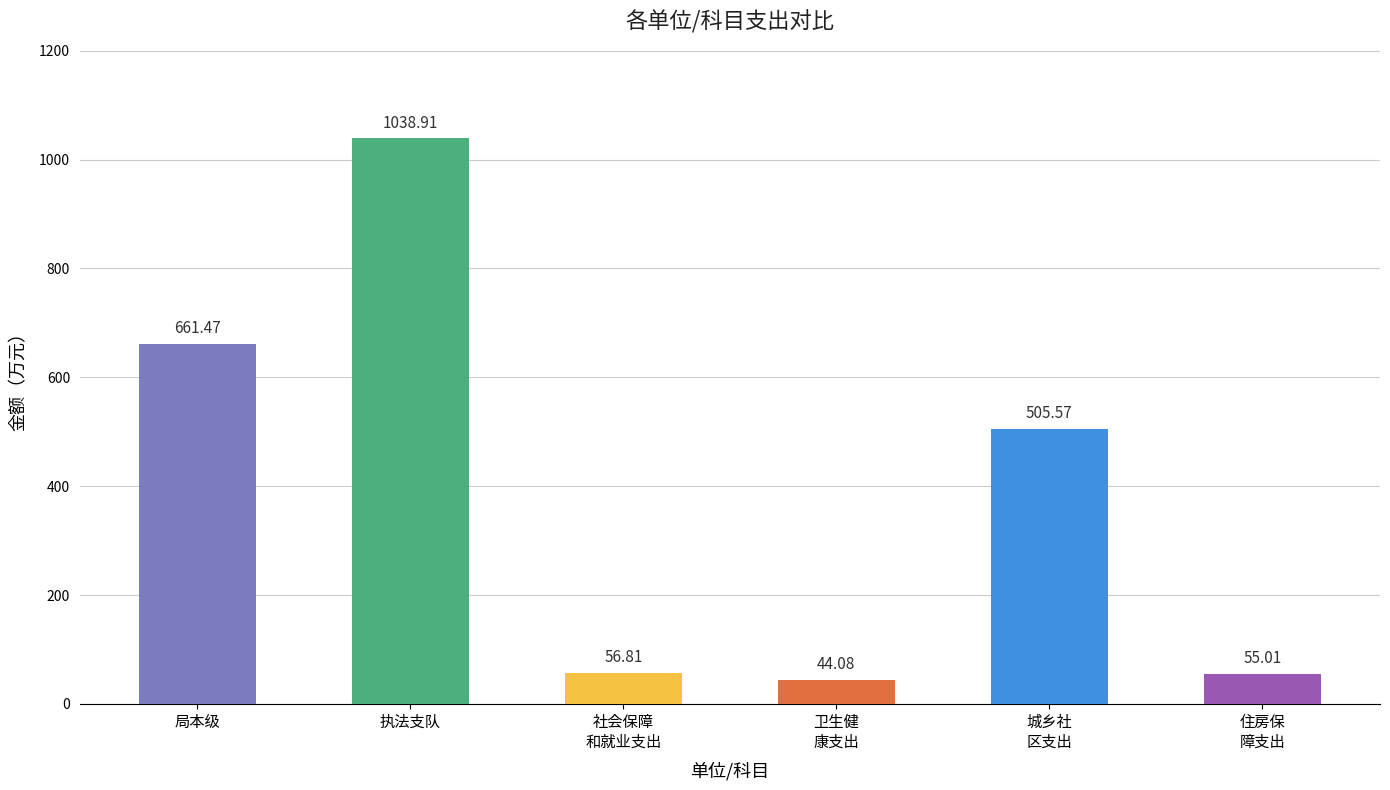

Rank the categories by value from lowest to highest.

卫生健
康支出, 住房保
障支出, 社会保障
和就业支出, 城乡社
区支出, 局本级, 执法支队